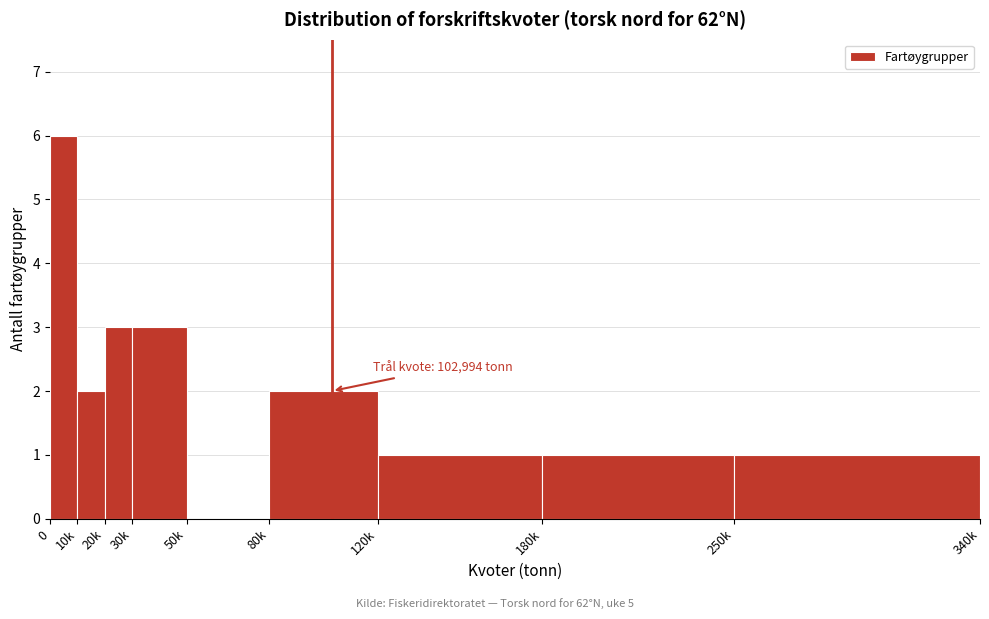

Reading right to left, transcribe all the data shown in this chart.

250k=1	180k=1	120k=1	80k=2	50k=0	30k=3	20k=3	10k=2	0=6